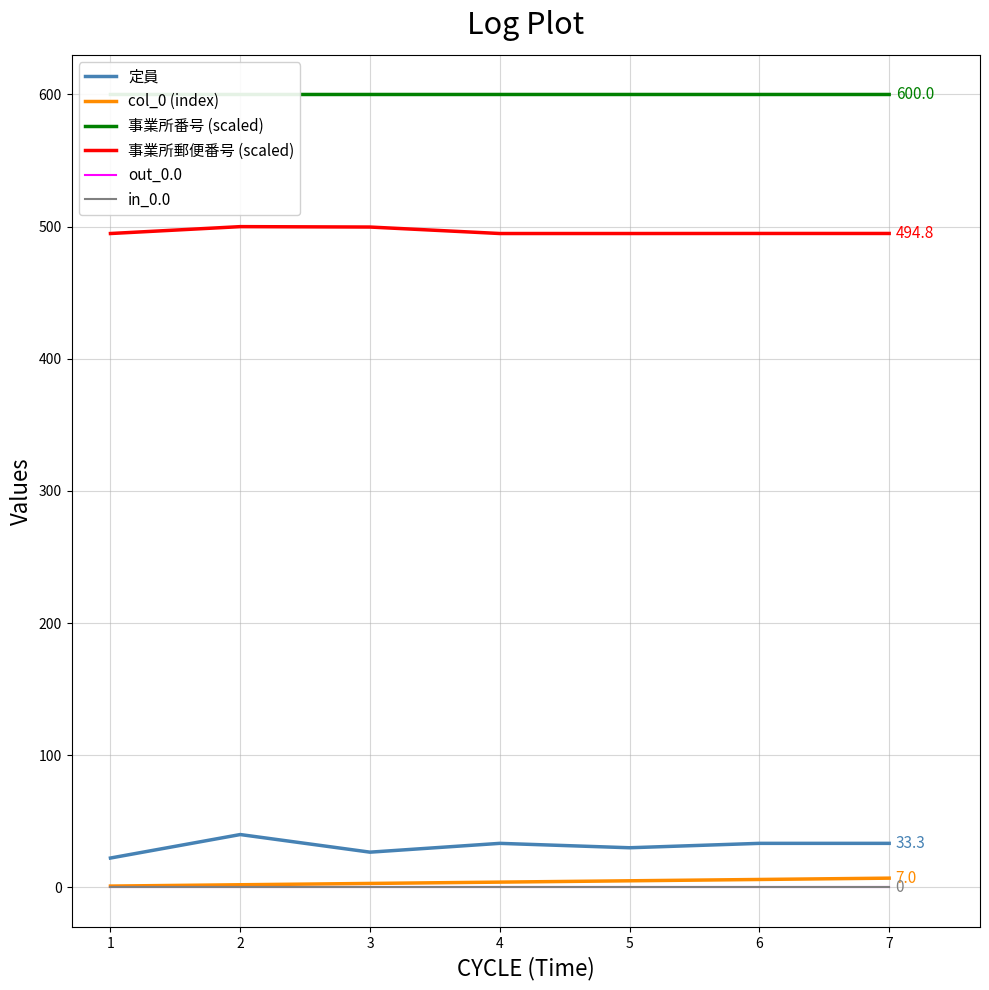

Is the value of col_0 (index) at 5 greater than the value of 事業所郵便番号 (scaled) at 7?

No